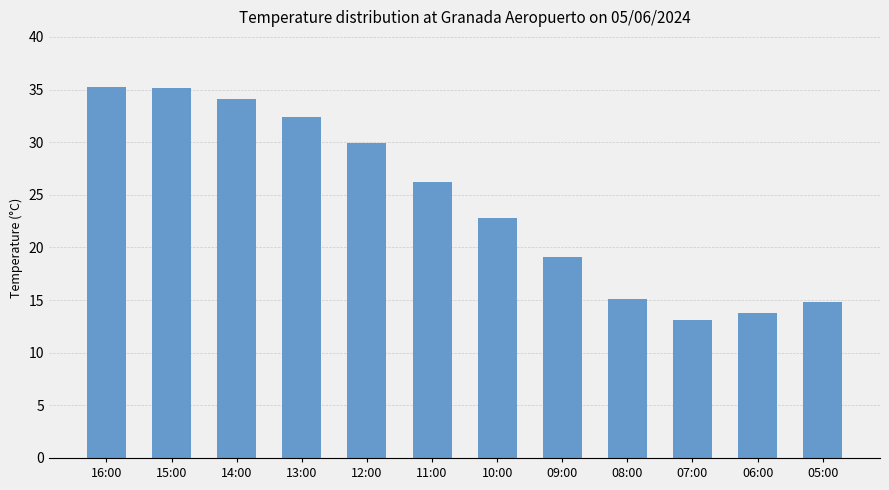

The value at 15:00 is 35.1. True or false?

True